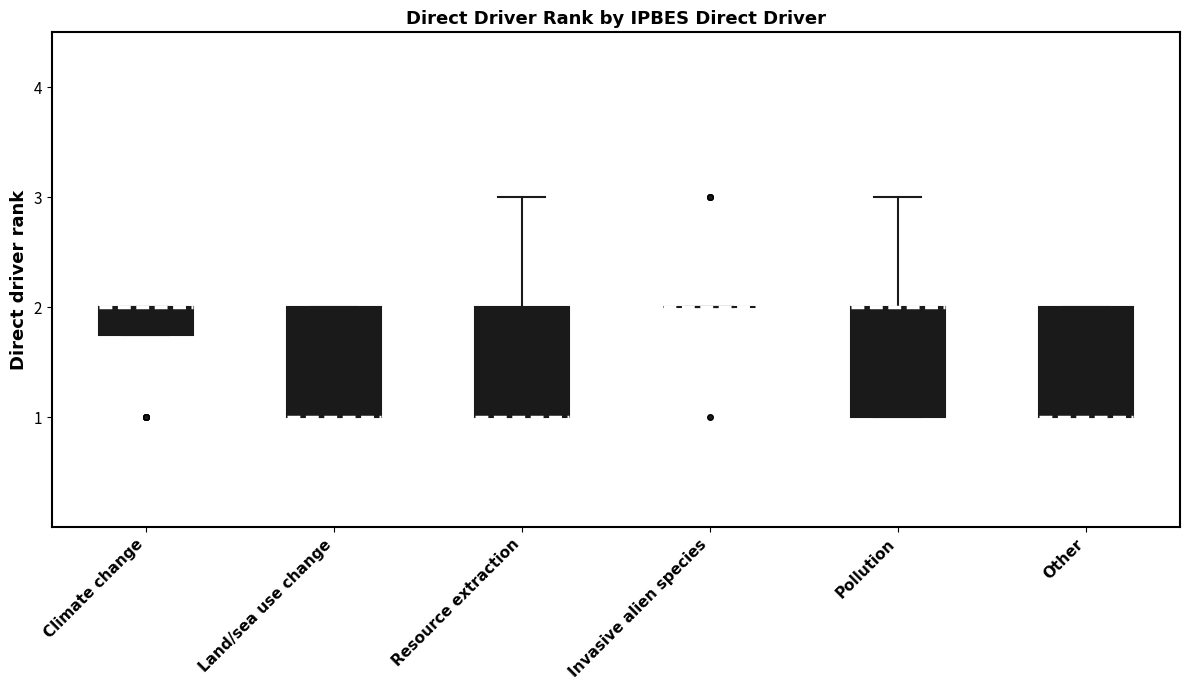

Where is the lower edge of the box for Pollution on the y-axis? The values are not printed on the chart, so give them approximately, as read against the axis.

1.0